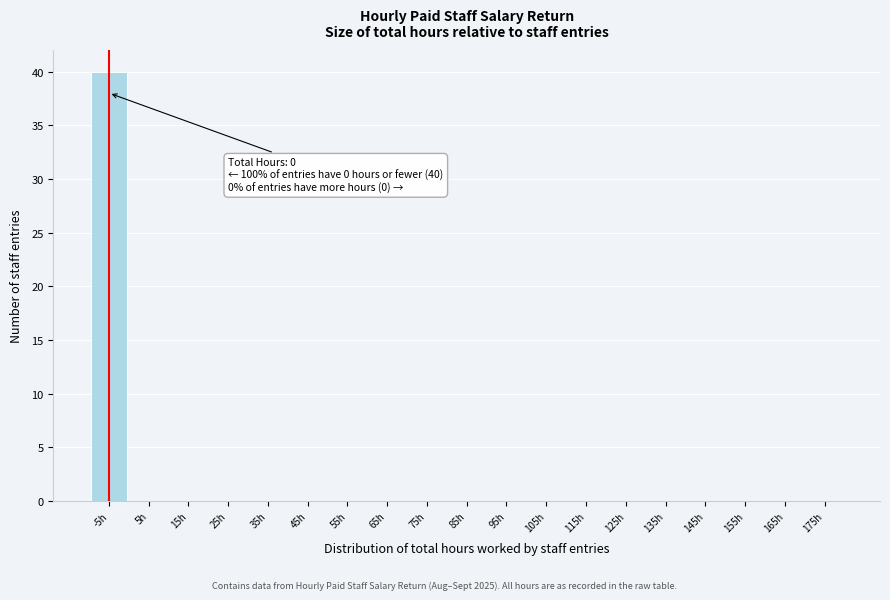

Reading left to right, transcribe all the data shown in this chart.

-5h=40	5h=0	15h=0	25h=0	35h=0	45h=0	55h=0	65h=0	75h=0	85h=0	95h=0	105h=0	115h=0	125h=0	135h=0	145h=0	155h=0	165h=0	175h=0